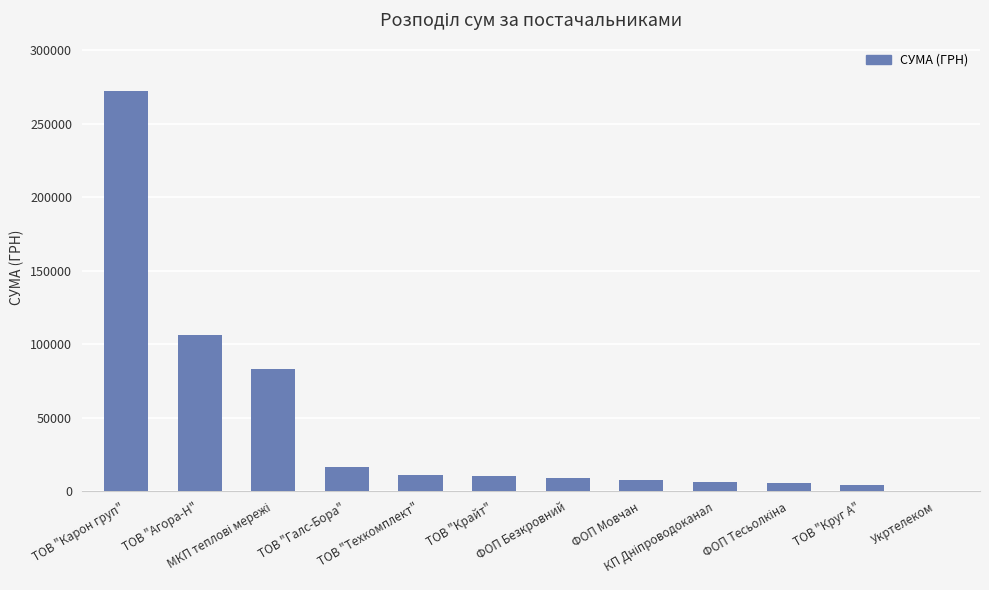

What is the greatest value displayed?

272422.2